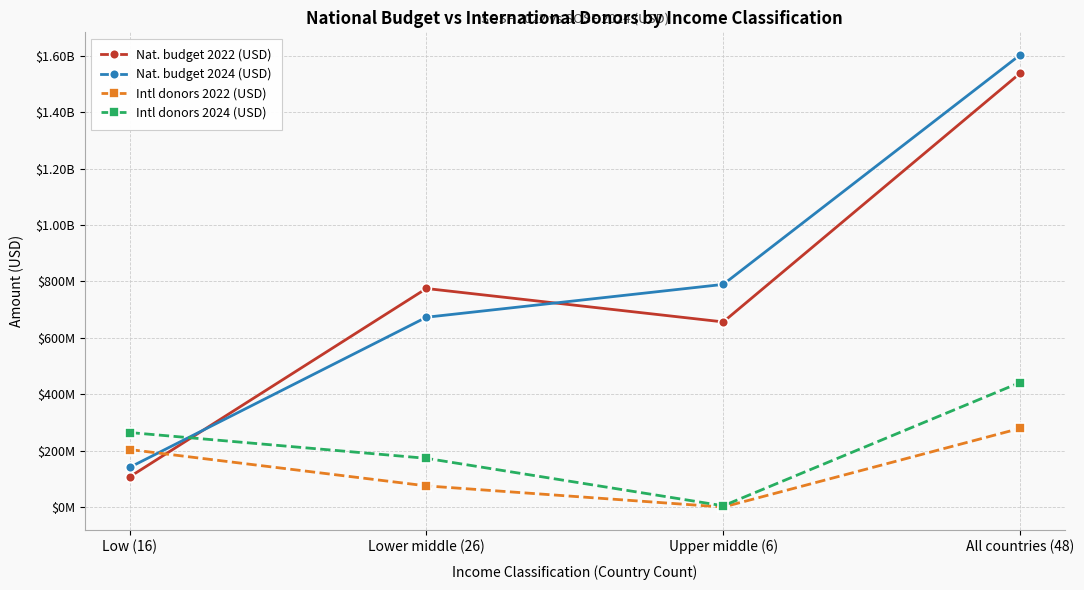

What is the sum of the Nat. budget 2022 (USD) values at Lower middle (26) and Low (16)?

881878873